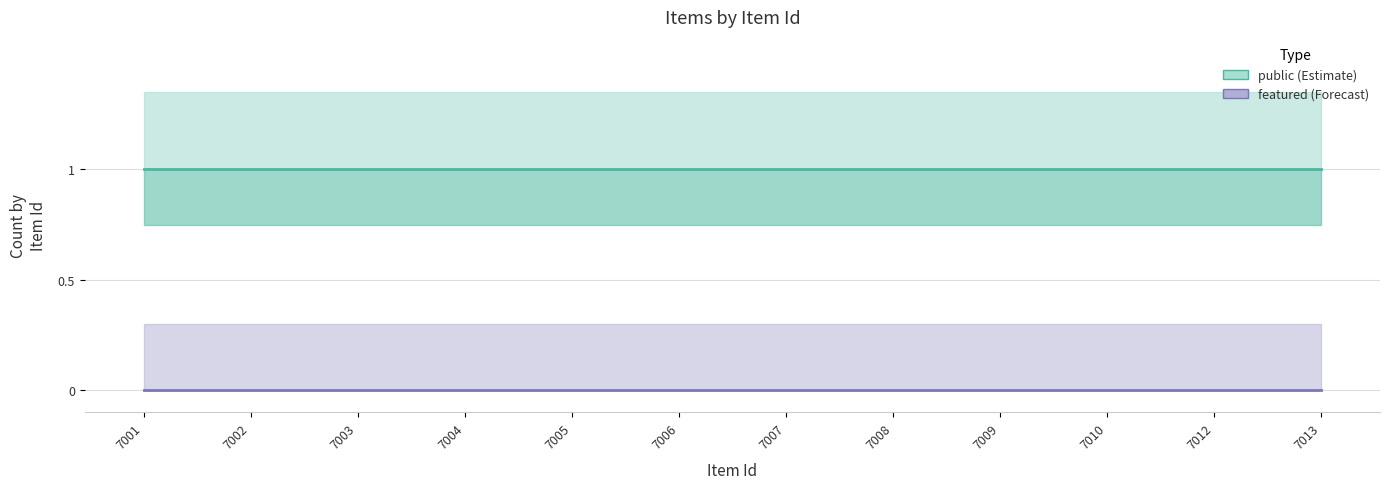

Count the number of data series in this chart.

2